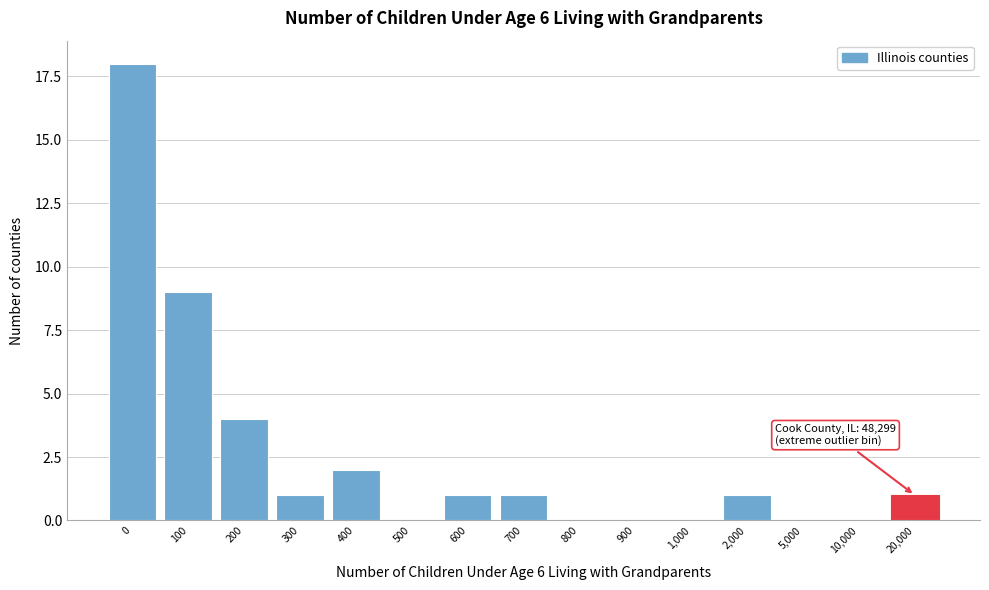

Reading right to left, extract all data points from this chart.

20,000=1	10,000=0	5,000=0	2,000=1	1,000=0	900=0	800=0	700=1	600=1	500=0	400=2	300=1	200=4	100=9	0=18